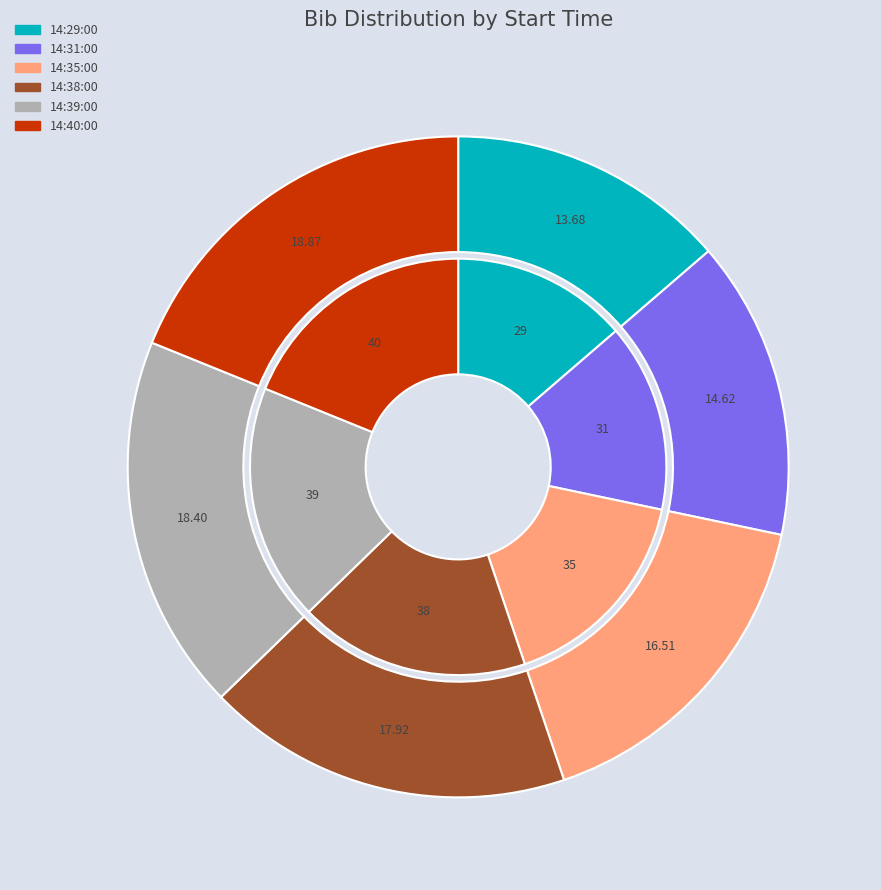

What is the ratio of the value at 14:39:00 to the value at 14:35:00?

1.1